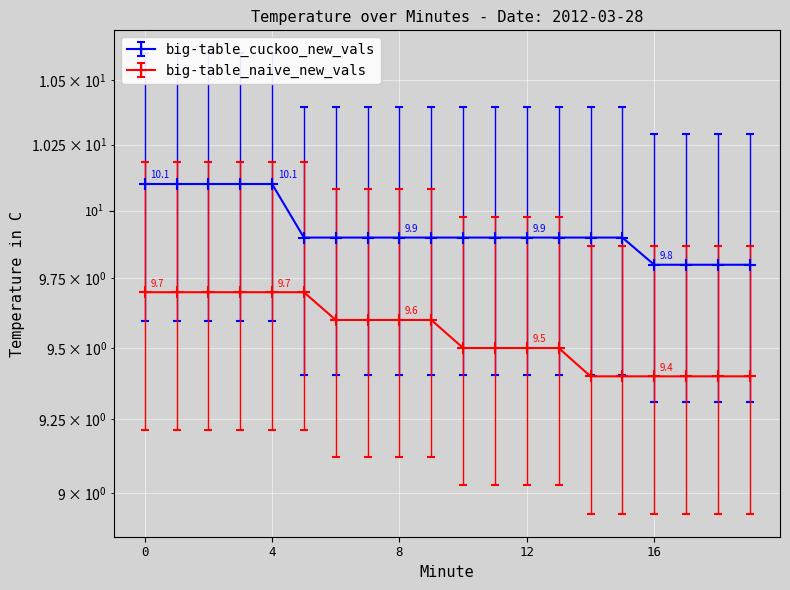

Count the number of data series in this chart.

2